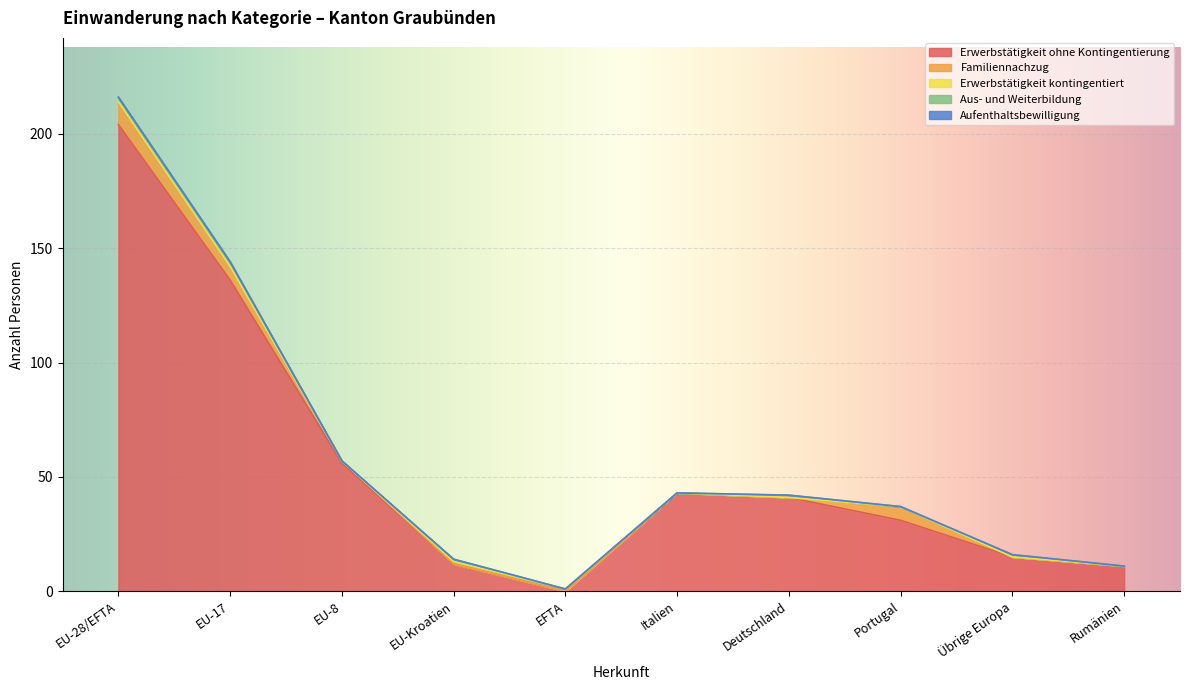

True or false: Erwerbstätigkeit ohne Kontingentierung and Aus- und Weiterbildung cross at least once.

False